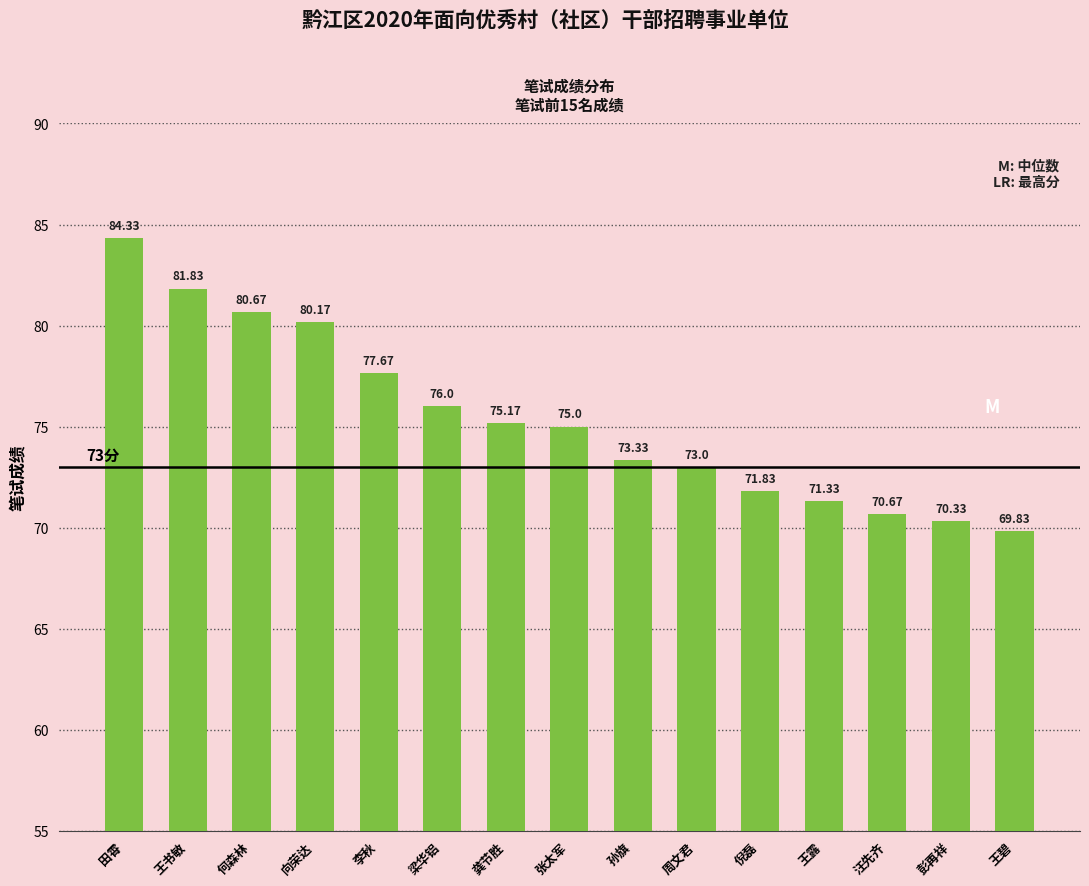

What is the value of the 8th bar from the left?

75.0